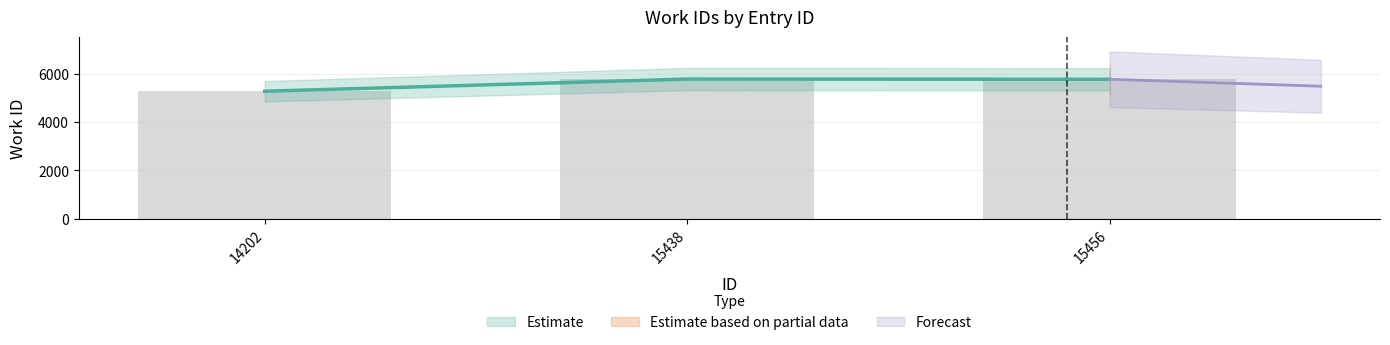

The chart shows a value of 2791 at 15438. True or false?

False